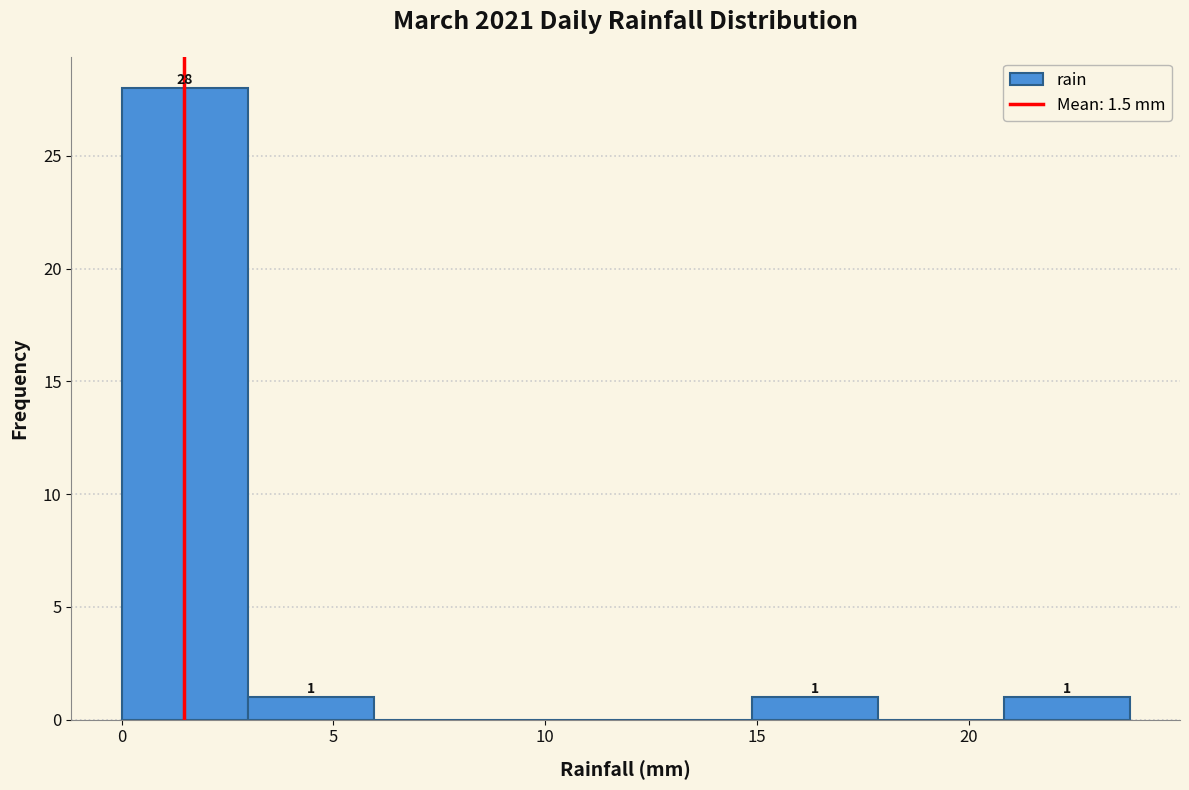

Which range on the x-axis has the tallest bar?

0 to 3